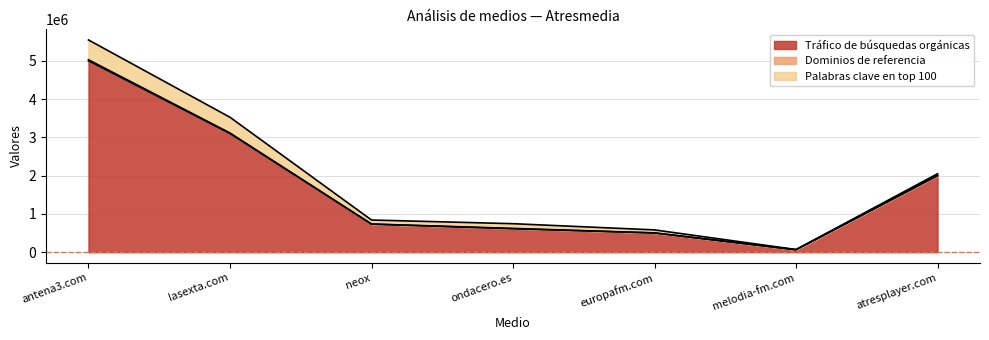

Rank the categories by Palabras clave en top 100 value from highest to lowest.

antena3.com, lasexta.com, ondacero.es, neox, europafm.com, atresplayer.com, melodia-fm.com